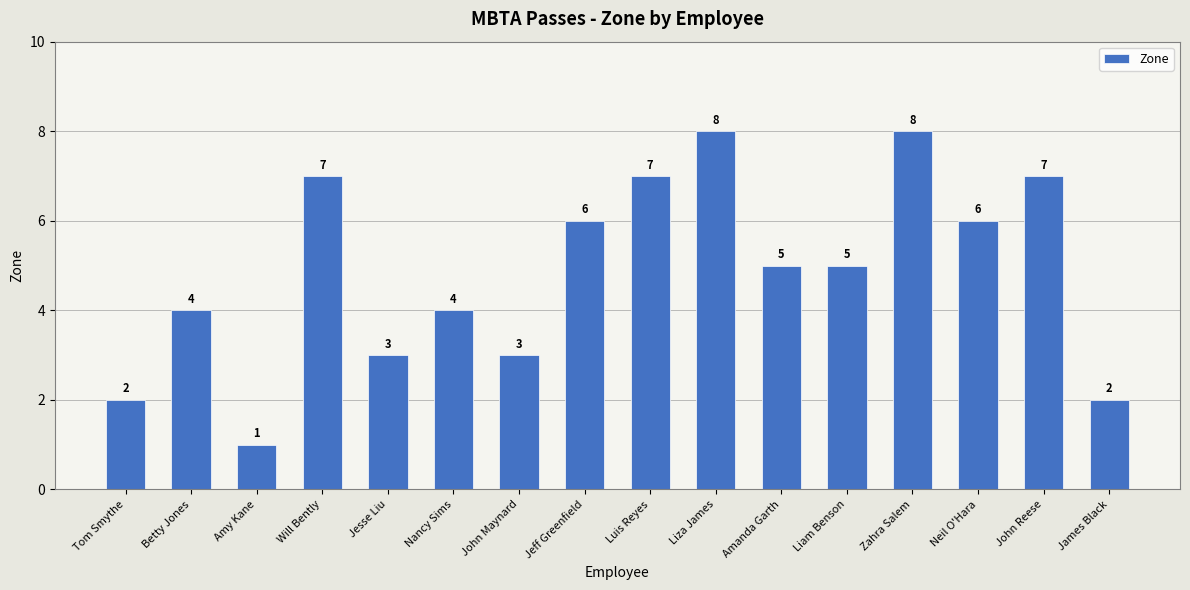

Count the values in the range 3 to 7.

11